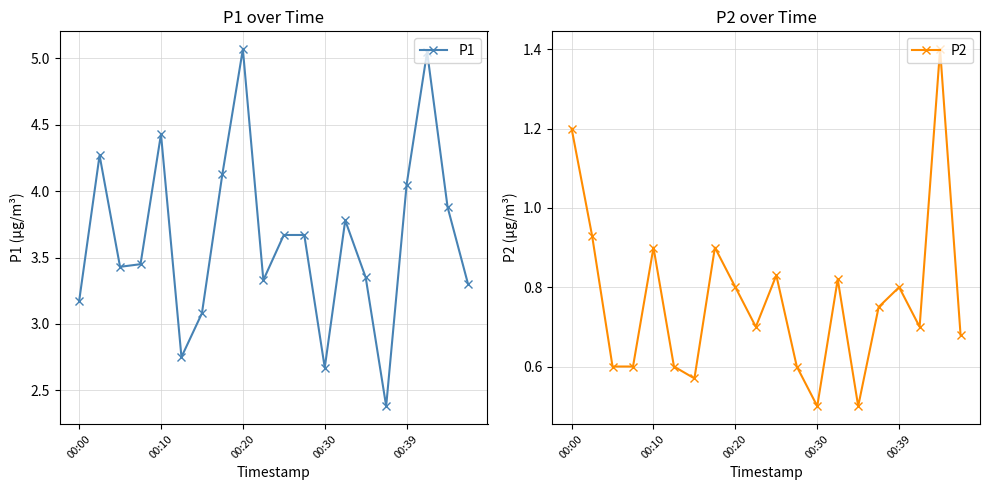

What is the label of the 19th point from the left?

18